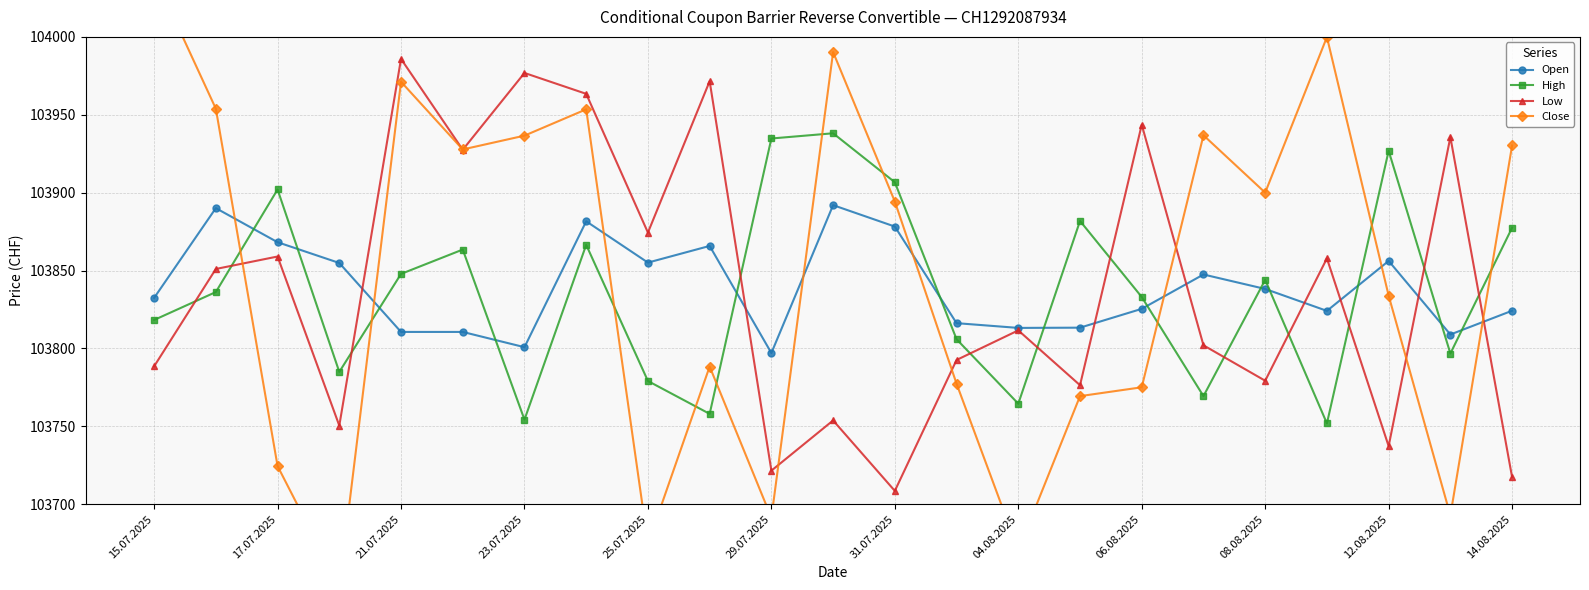

What is the approximate value of Low at 14.08.2025?

103717.4